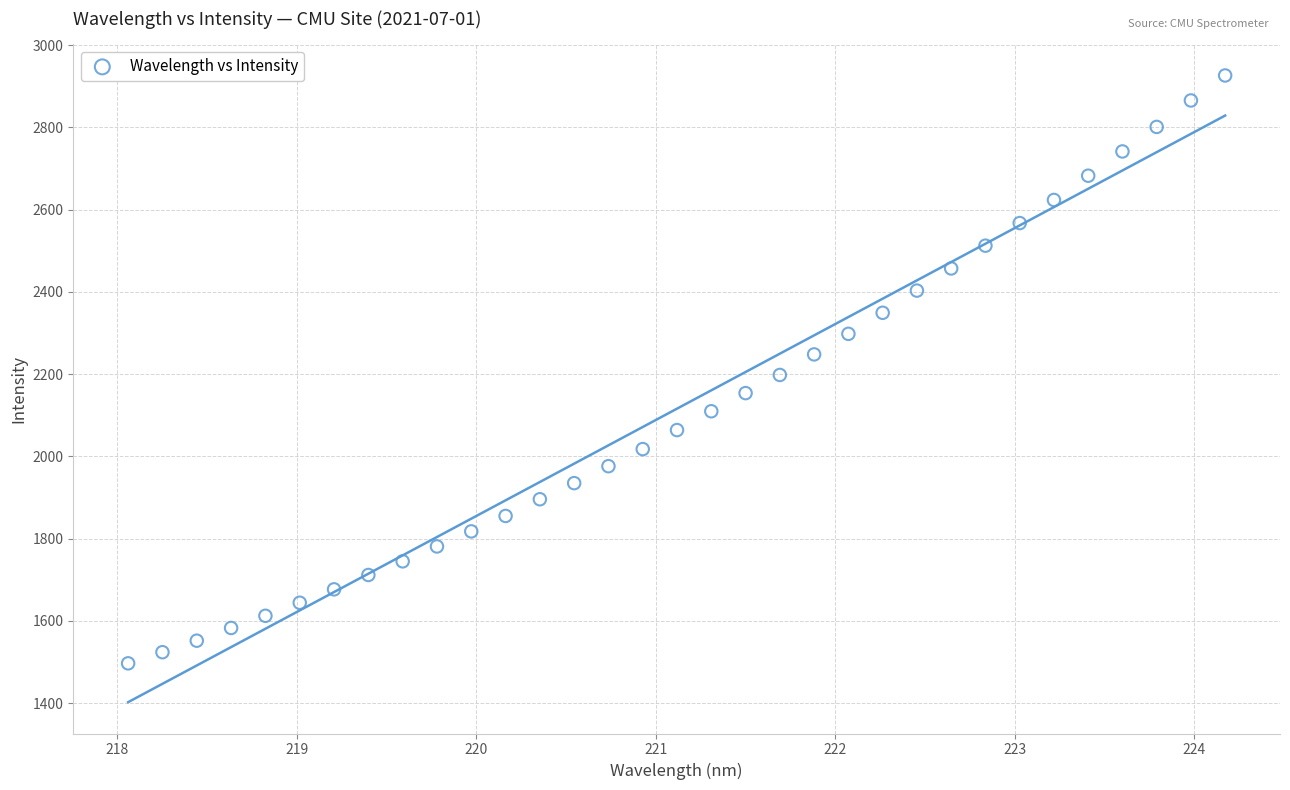

What is the range of Y values (max minus min)?

1429.3